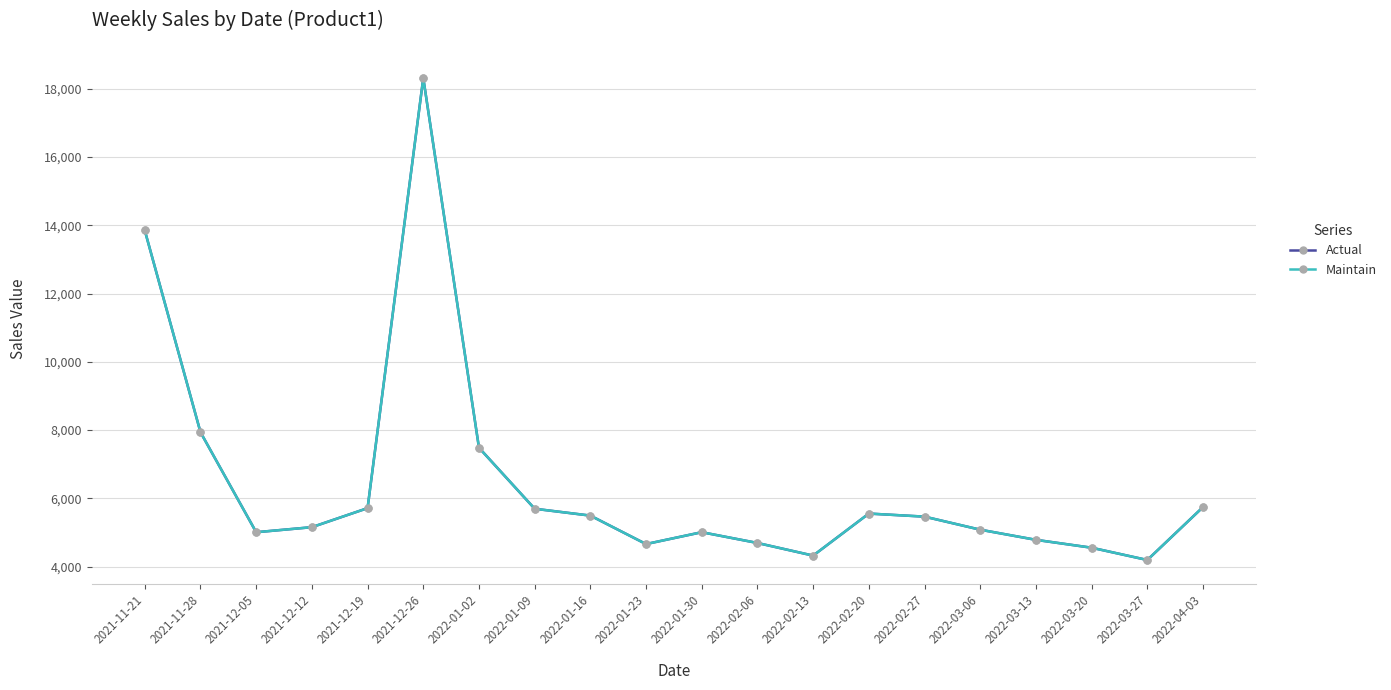

Where is the first local maximum for Maintain?

2021-12-26